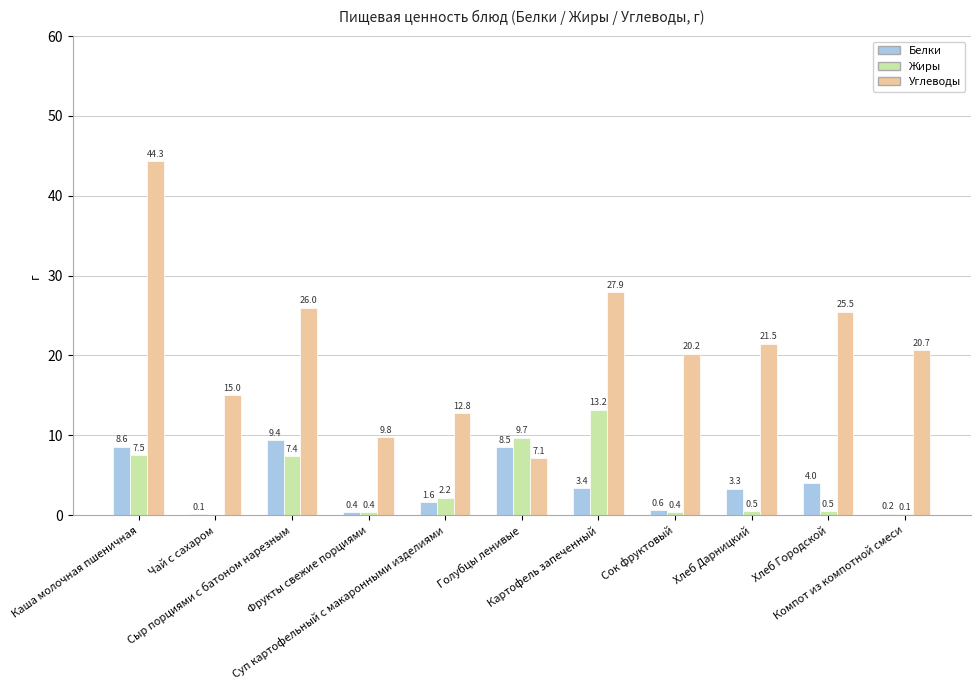

What is the highest value of the Белки series?

9.4